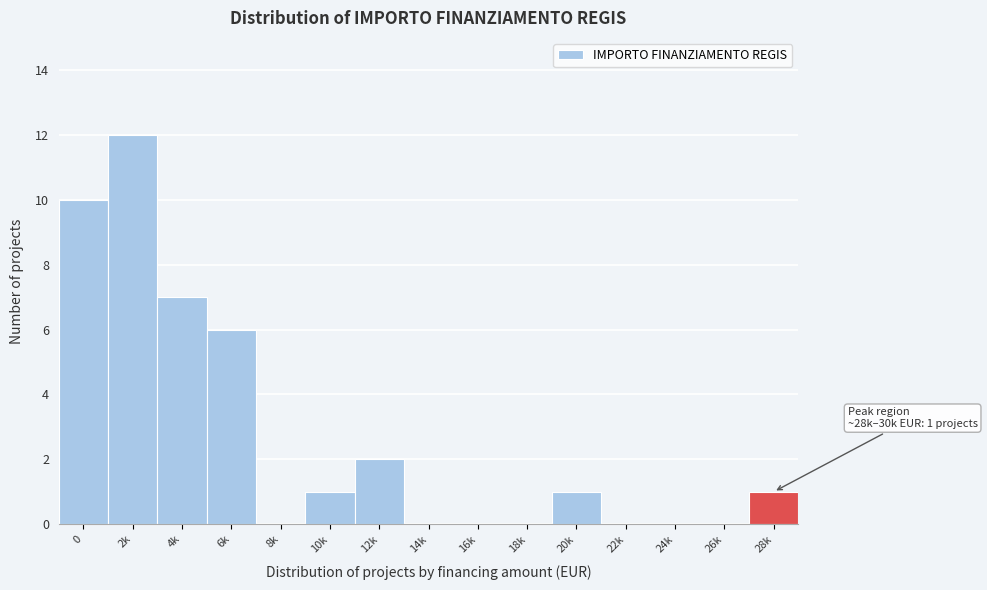

Reading left to right, list all the values displayed in this chart.

0=10	2k=12	4k=7	6k=6	8k=0	10k=1	12k=2	14k=0	16k=0	18k=0	20k=1	22k=0	24k=0	26k=0	28k=1